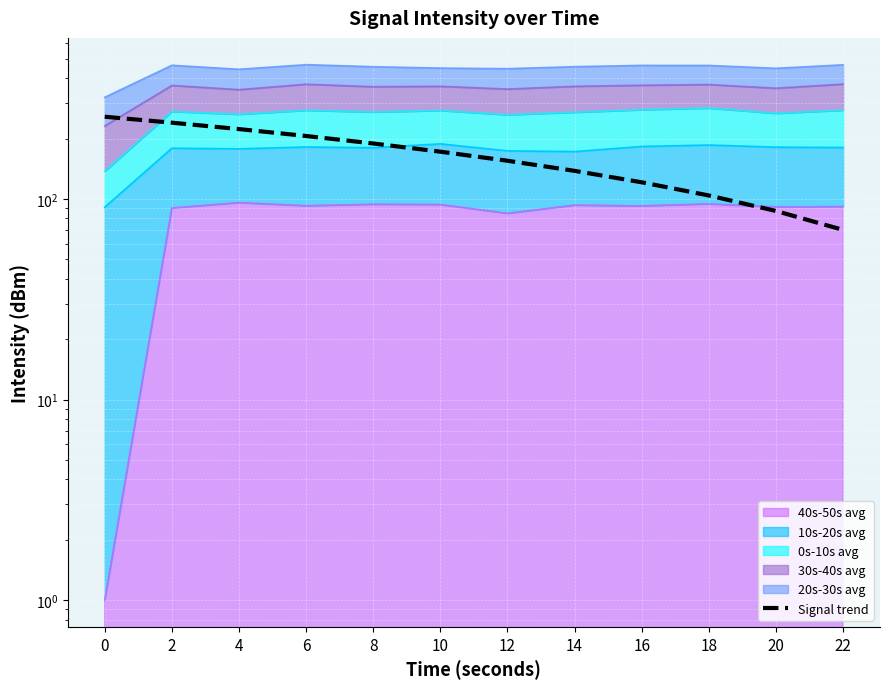

How many data points are less than 172?

6